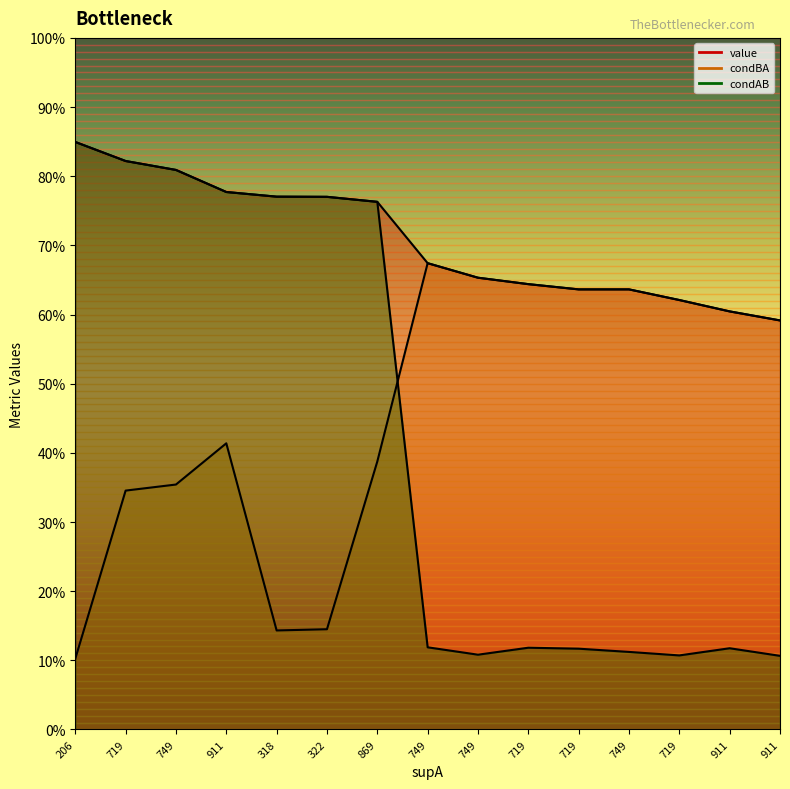

What are all the series names shown in the legend?

value, condBA, condAB